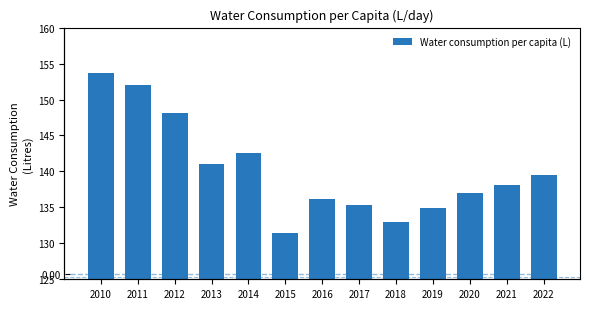

Rank the categories by value from lowest to highest.

2015, 2018, 2019, 2017, 2016, 2020, 2021, 2022, 2013, 2014, 2012, 2011, 2010